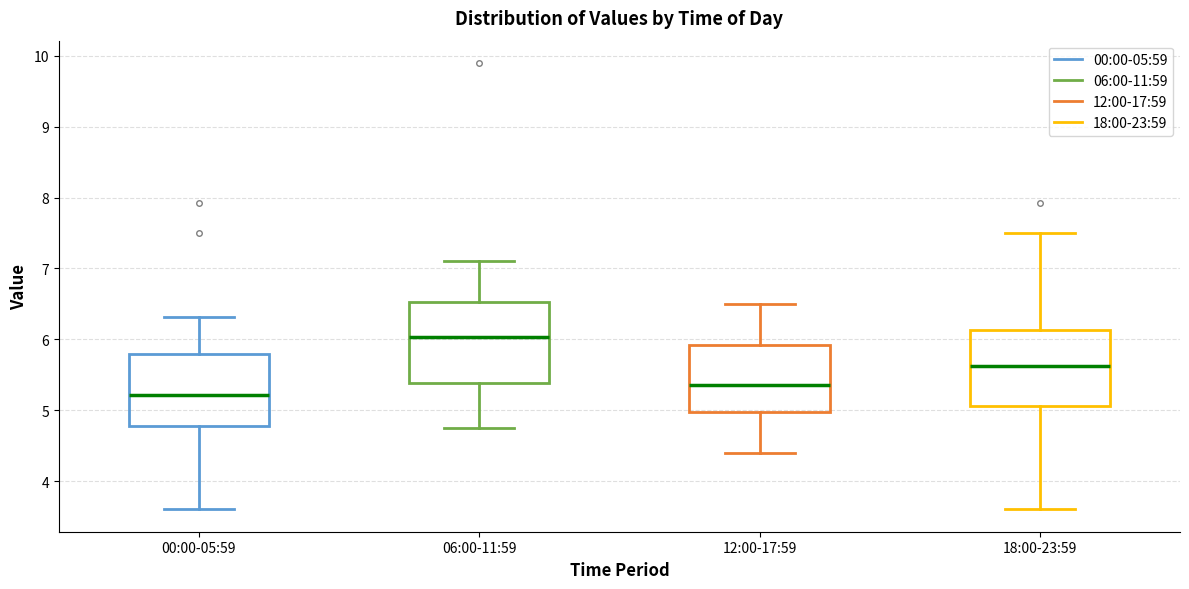

Reading left to right, transcribe this box plot: for each box, give where its median line is, the range the box spans, and where its two whiskers end, as read against the y-axis. The values are not printed on the chart, so give them approximately, as read against the axis.

00:00-05:59: median 5.2, box 4.8 to 5.8, whiskers 3.6 to 6.3
06:00-11:59: median 6.0, box 5.4 to 6.5, whiskers 4.8 to 7.1
12:00-17:59: median 5.4, box 5.0 to 5.9, whiskers 4.4 to 6.5
18:00-23:59: median 5.6, box 5.1 to 6.1, whiskers 3.6 to 7.5